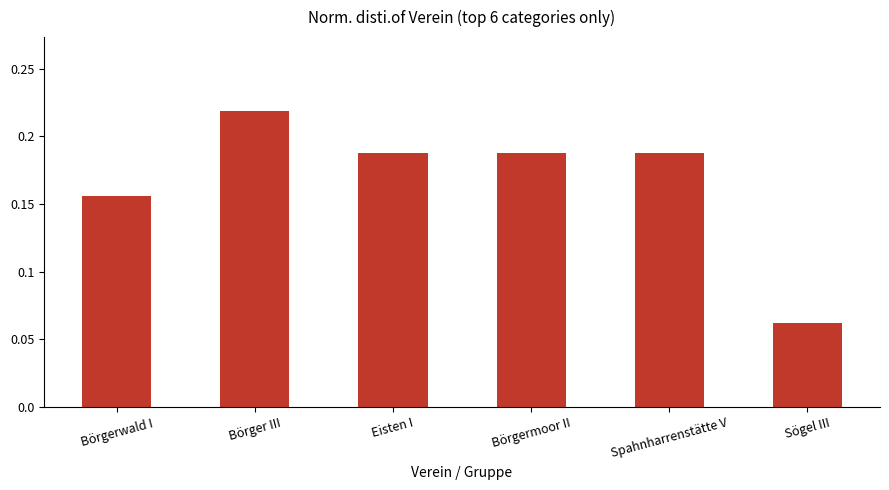

What position from the left is Sögel III?

6